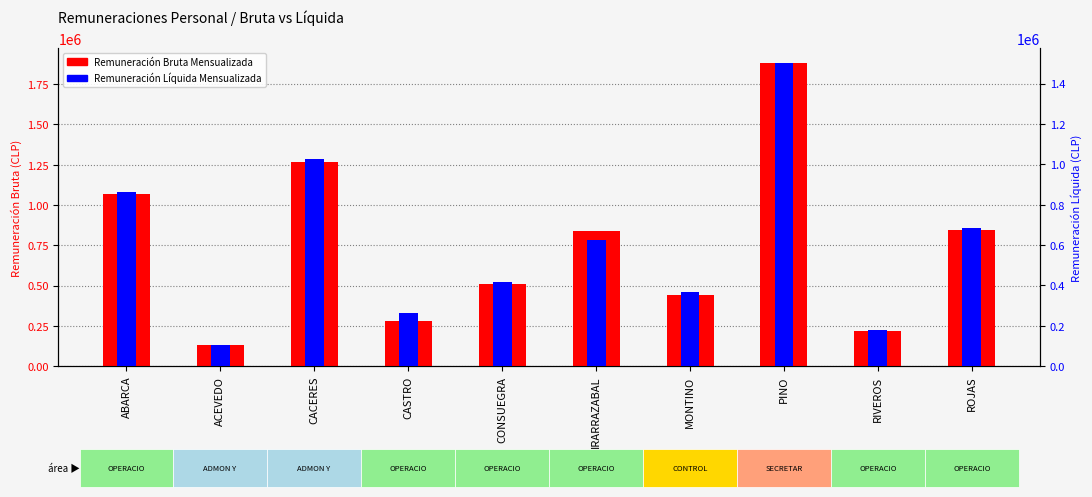

Which series has the largest total across all categories?

Remuneración Bruta Mensualizada